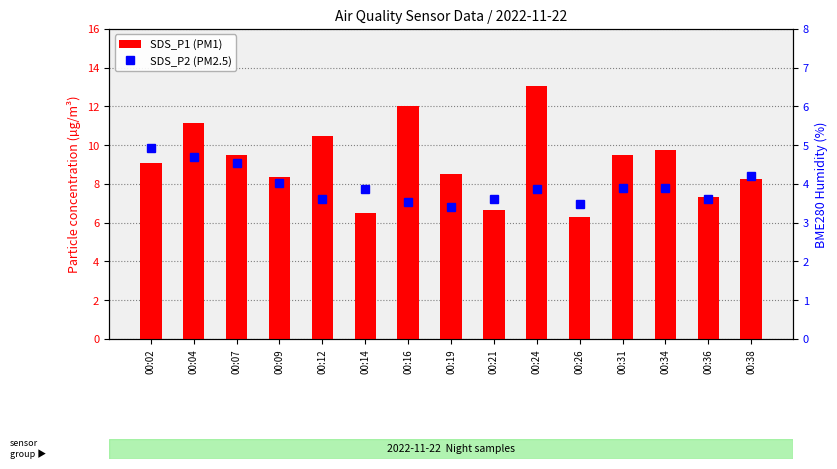

Reading right to left, transcribe all the data shown in this chart.

SDS_P1 (PM1): 00:38=8.2	00:36=7.3	00:34=9.8	00:31=9.5	00:26=6.3	00:24=13.1	00:21=6.6	00:19=8.5	00:16=12.0	00:14=6.5	00:12=10.5	00:09=8.4	00:07=9.5	00:04=11.1	00:02=9.1
SDS_P2 (PM2.5): 00:38=4.2	00:36=3.6	00:34=3.9	00:31=3.9	00:26=3.5	00:24=3.9	00:21=3.6	00:19=3.4	00:16=3.5	00:14=3.9	00:12=3.6	00:09=4.0	00:07=4.5	00:04=4.7	00:02=4.9